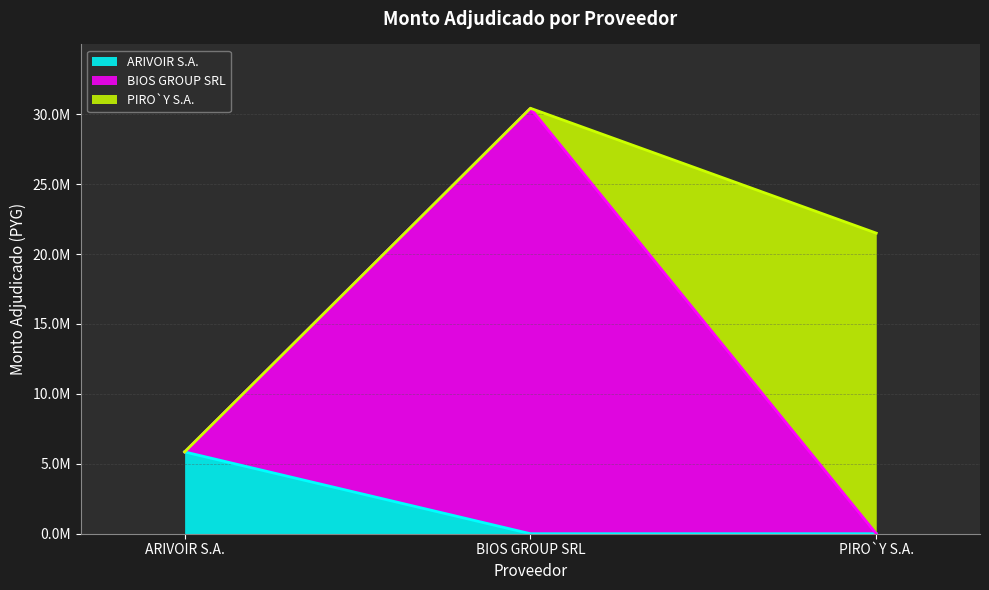

Reading left to right, what are all the values shown in this chart?

5849600	30427360	21497186